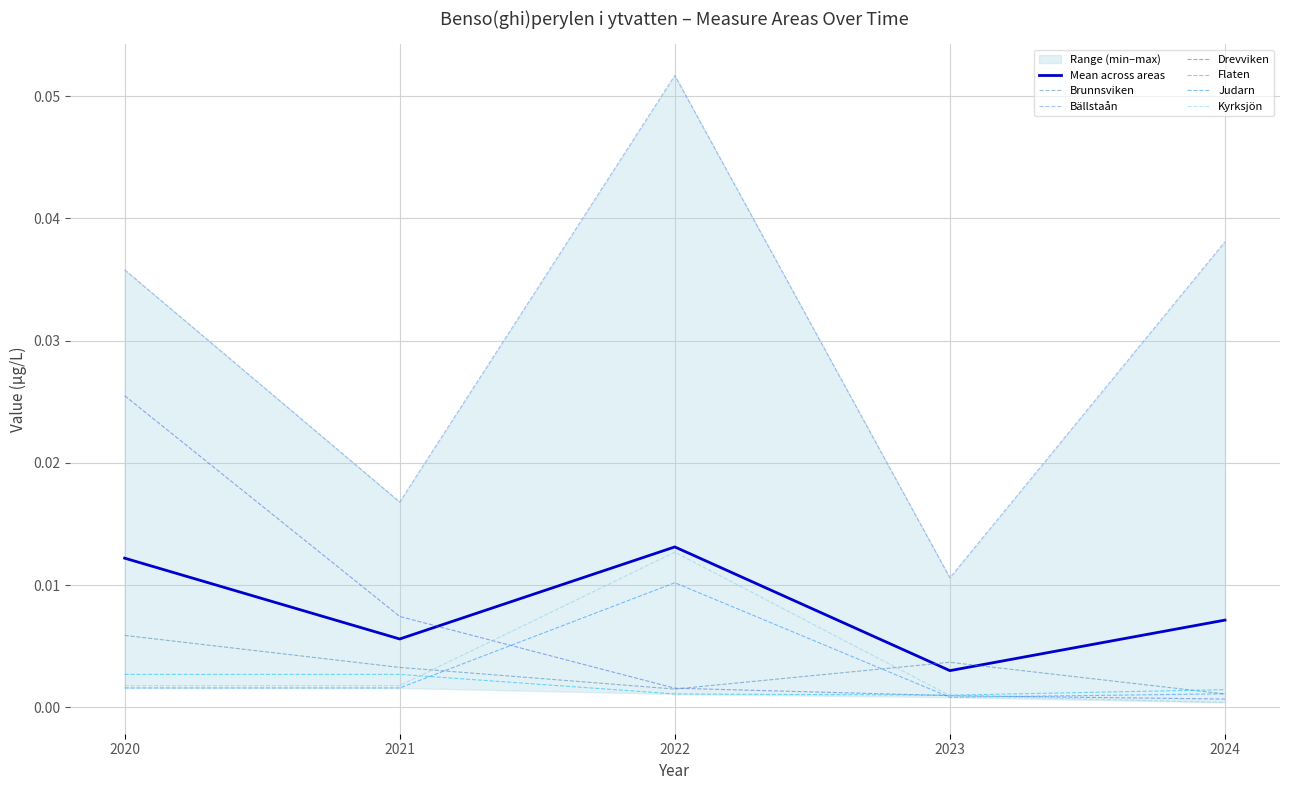

Reading left to right, extract all data points from this chart.

Brunnsviken: 2020=0.0	2021=0.0	2022=0.0	2023=0.0	2024=0.0
Bällstaån: 2020=0.0	2021=0.0	2022=0.1	2023=0.0	2024=0.0
Drevviken: 2020=0.0	2021=0.0	2022=0.0	2023=0.0	2024=0.0
Flaten: 2020=0.0	2021=0.0	2022=0.0	2023=0.0	2024=0.0
Judarn: 2020=0.0	2021=0.0	2022=0.0	2023=0.0	2024=0.0
Kyrksjön: 2020=0.0	2021=0.0	2022=0.0	2023=0.0	2024=0.0